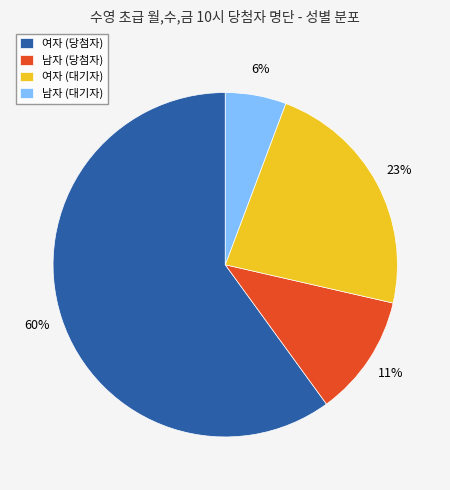

Does 여자 (대기자) represent more than half of the total?

No